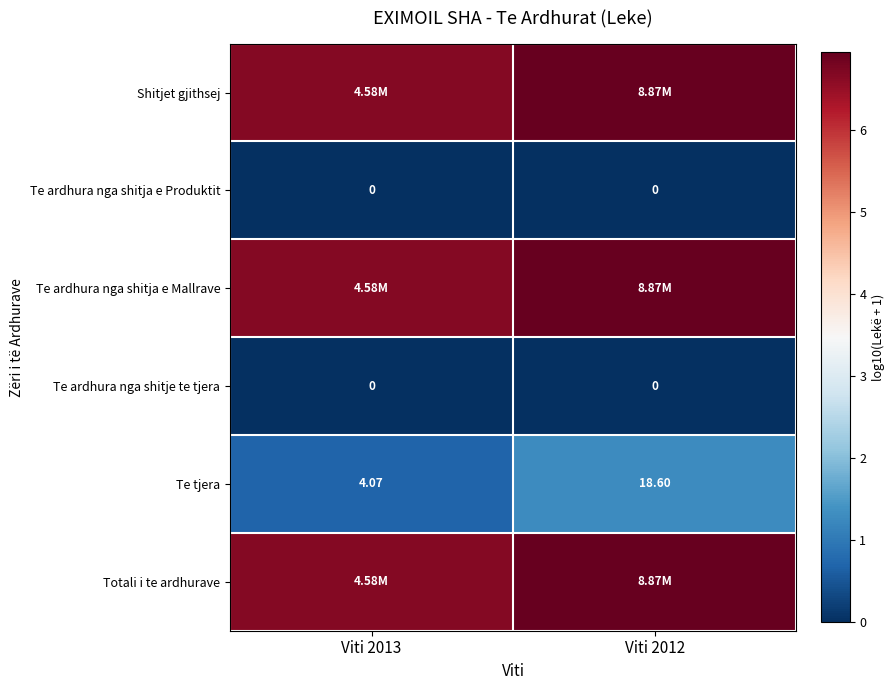

Between Viti 2013 and Viti 2012, which is larger?

Viti 2012